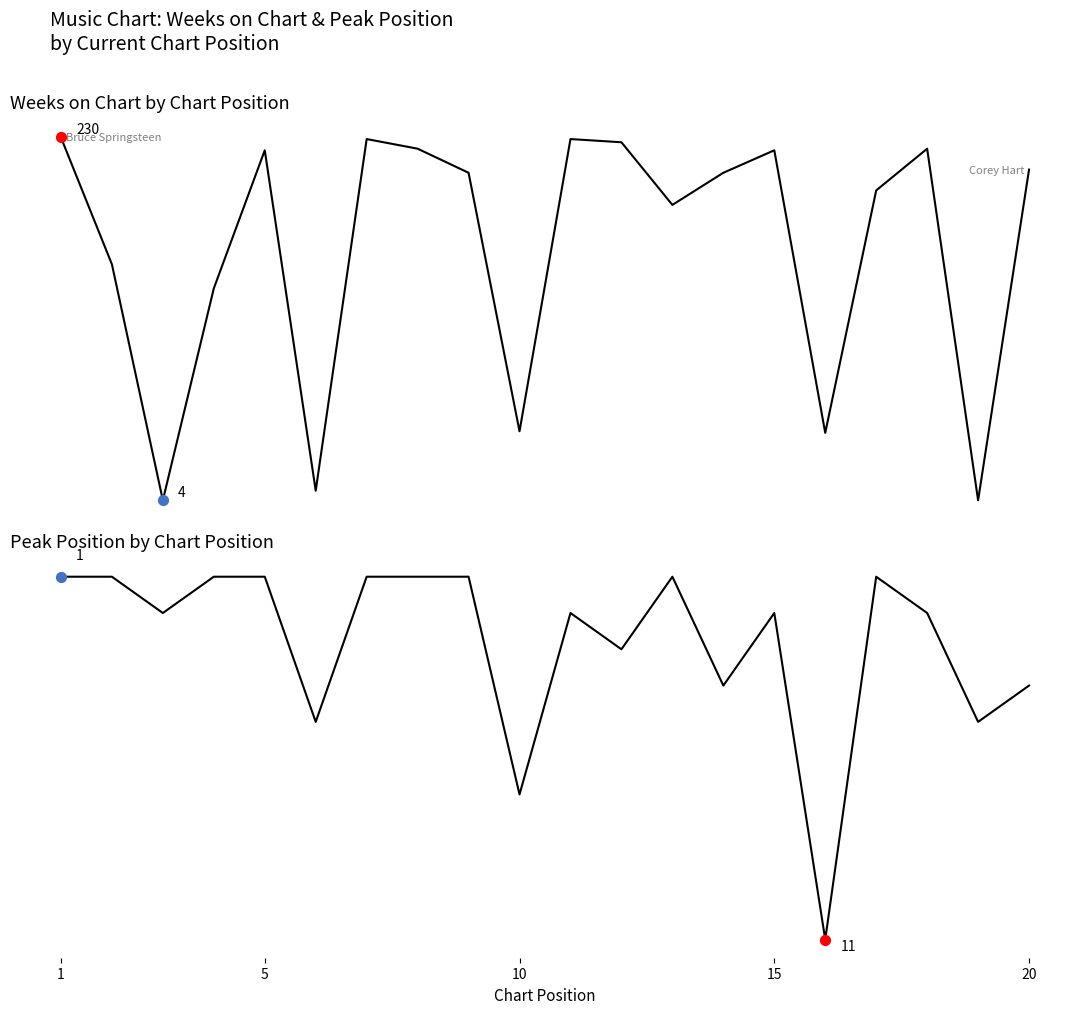

What is the total value across all series at 5?

223